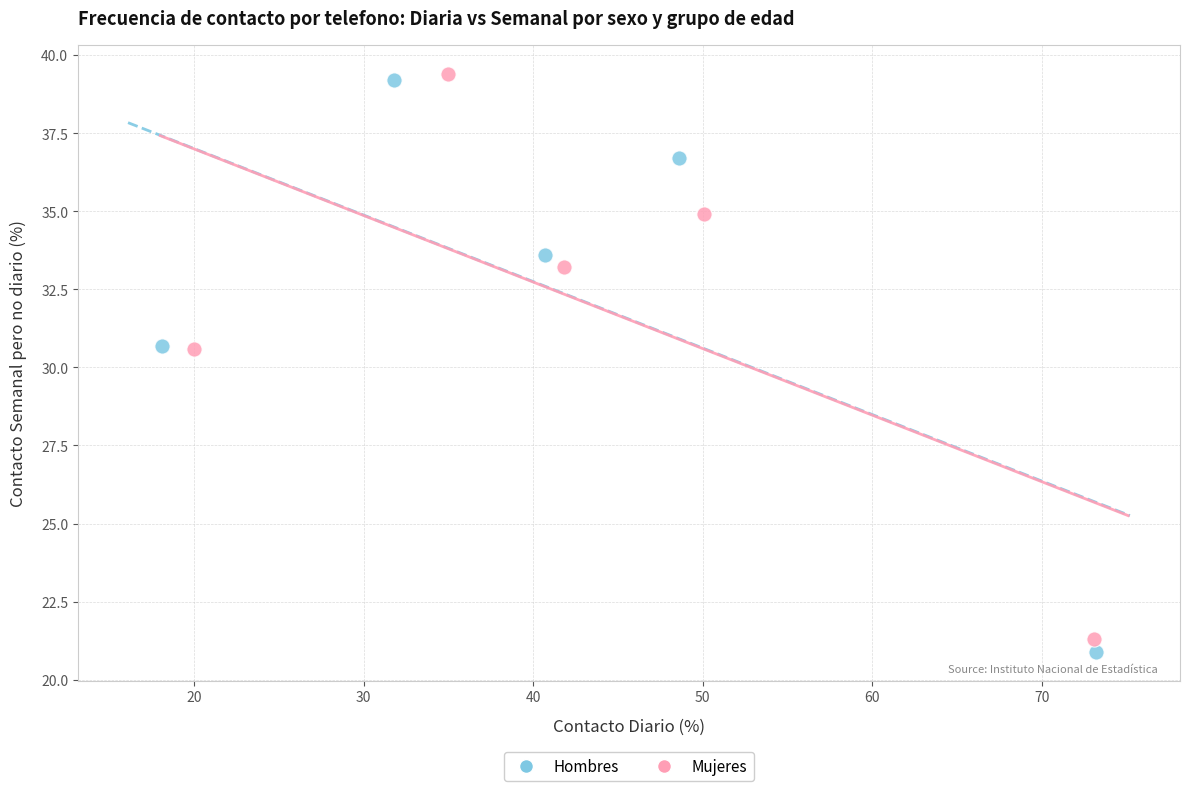

Which series has the widest spread of Y values?

Hombres